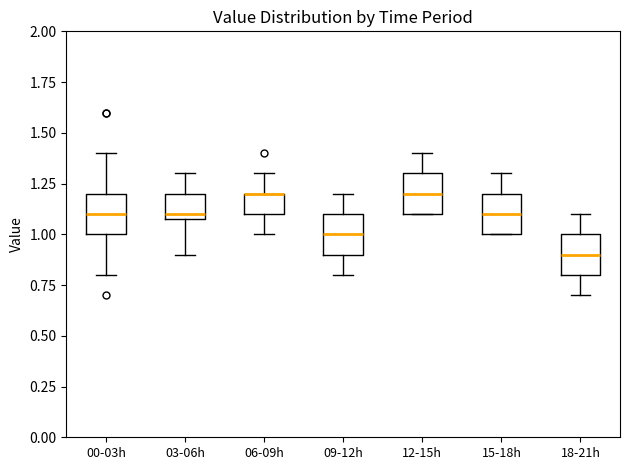

Where is the lower edge of the box for 15-18h on the y-axis? The values are not printed on the chart, so give them approximately, as read against the axis.

1.0